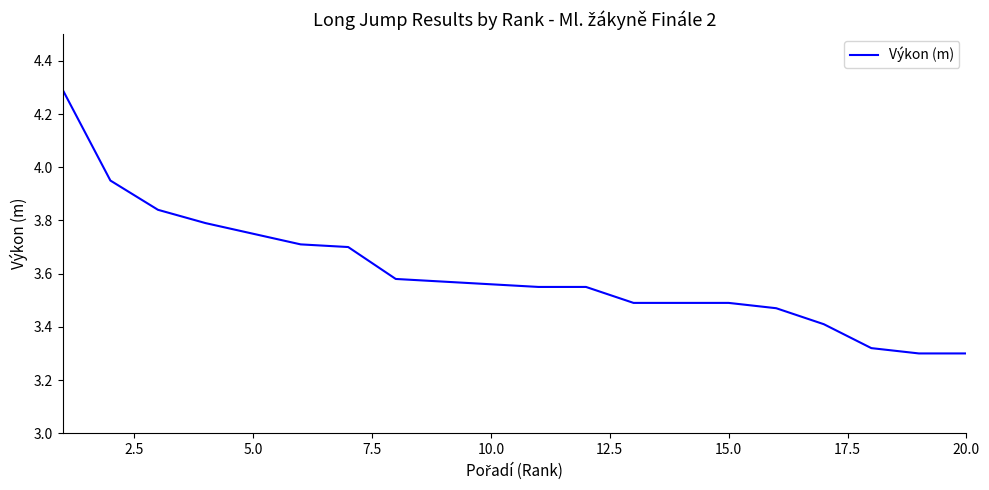

What is the maximum value shown in the chart?

4.3